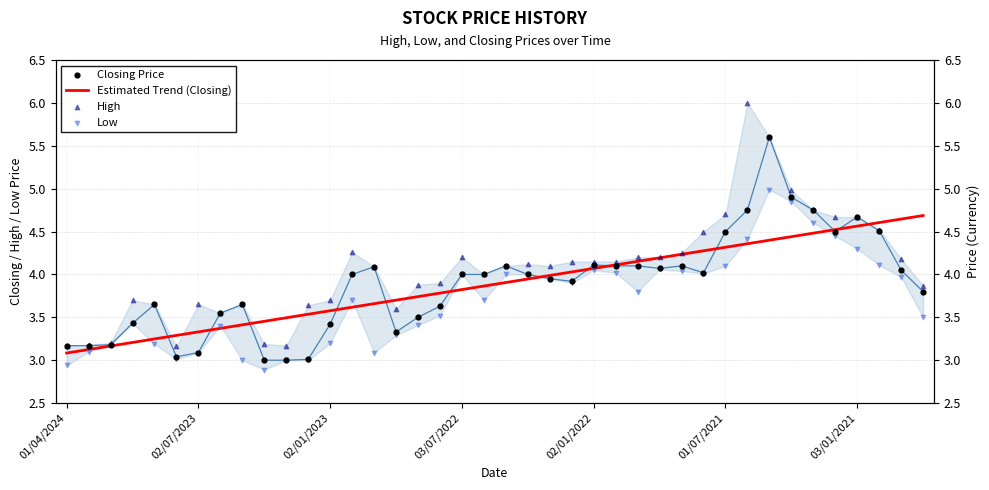

What are all the series names shown in the legend?

Estimated Trend (Closing), Closing Price, High, Low